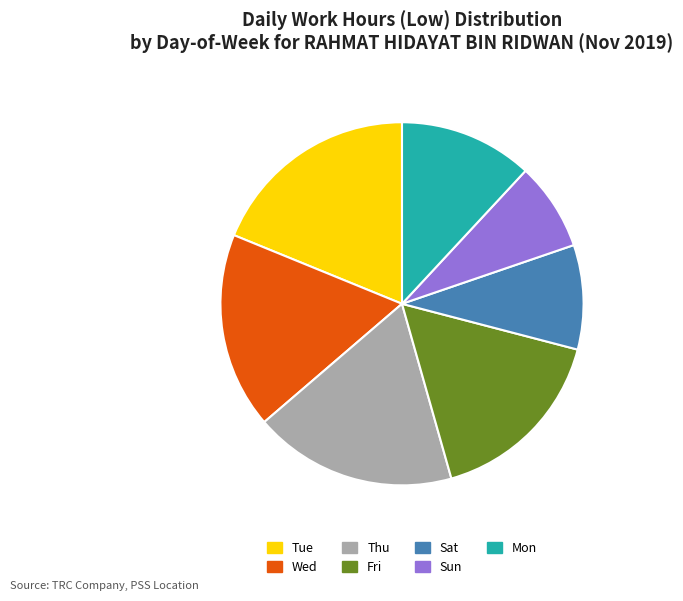

Is it true that Tue is 31% of the pie?

False